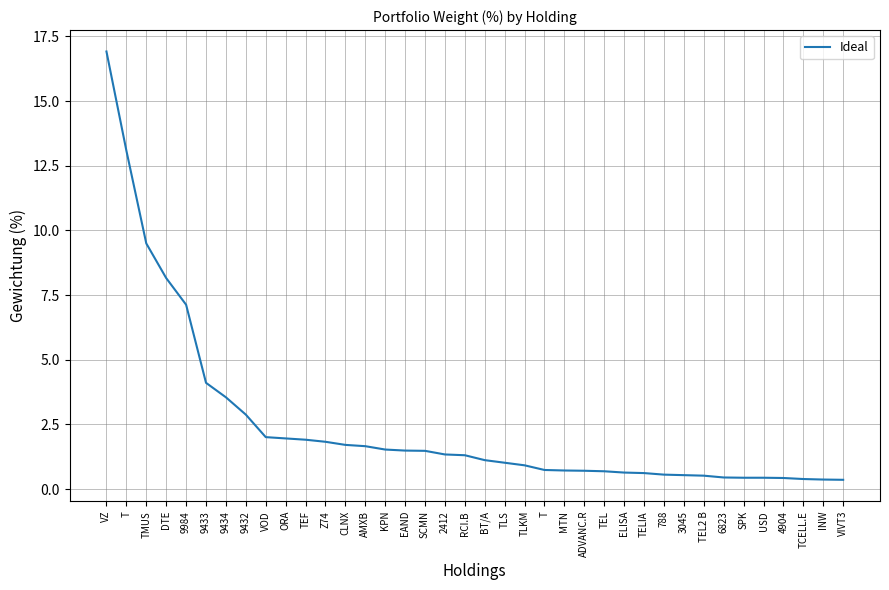

Reading right to left, transcribe all the data shown in this chart.

VIVT3=0.4	INW=0.4	TCELL.E=0.4	4904=0.4	USD=0.4	SPK=0.4	6823=0.5	TEL2 B=0.5	3045=0.5	788=0.6	TELIA=0.6	ELISA=0.6	TEL=0.7	ADVANC.R=0.7	MTN=0.7	T=0.7	TLKM=0.9	TLS=1.0	BT/A=1.1	RCI.B=1.3	2412=1.3	SCMN=1.5	EAND=1.5	KPN=1.5	AMXB=1.7	CLNX=1.7	Z74=1.8	TEF=1.9	ORA=2.0	VOD=2.0	9432=2.9	9434=3.5	9433=4.1	9984=7.1	DTE=8.2	TMUS=9.5	T=13.1	VZ=16.9